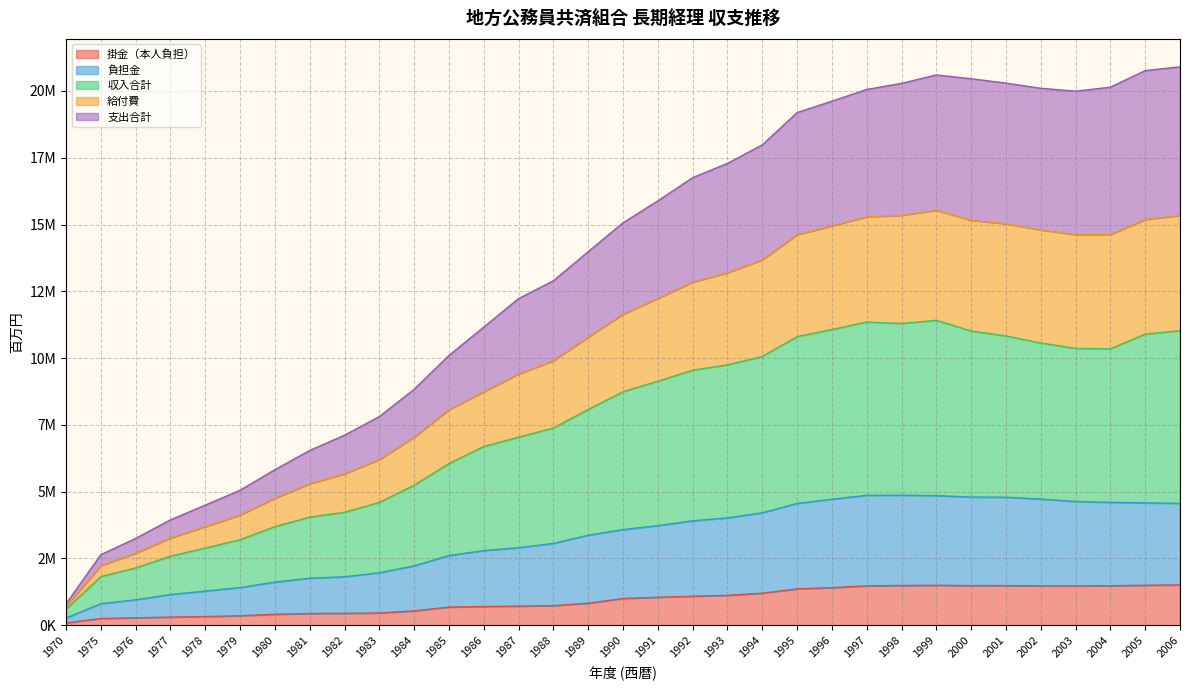

At which label does 給付費 reach its peak?

2006